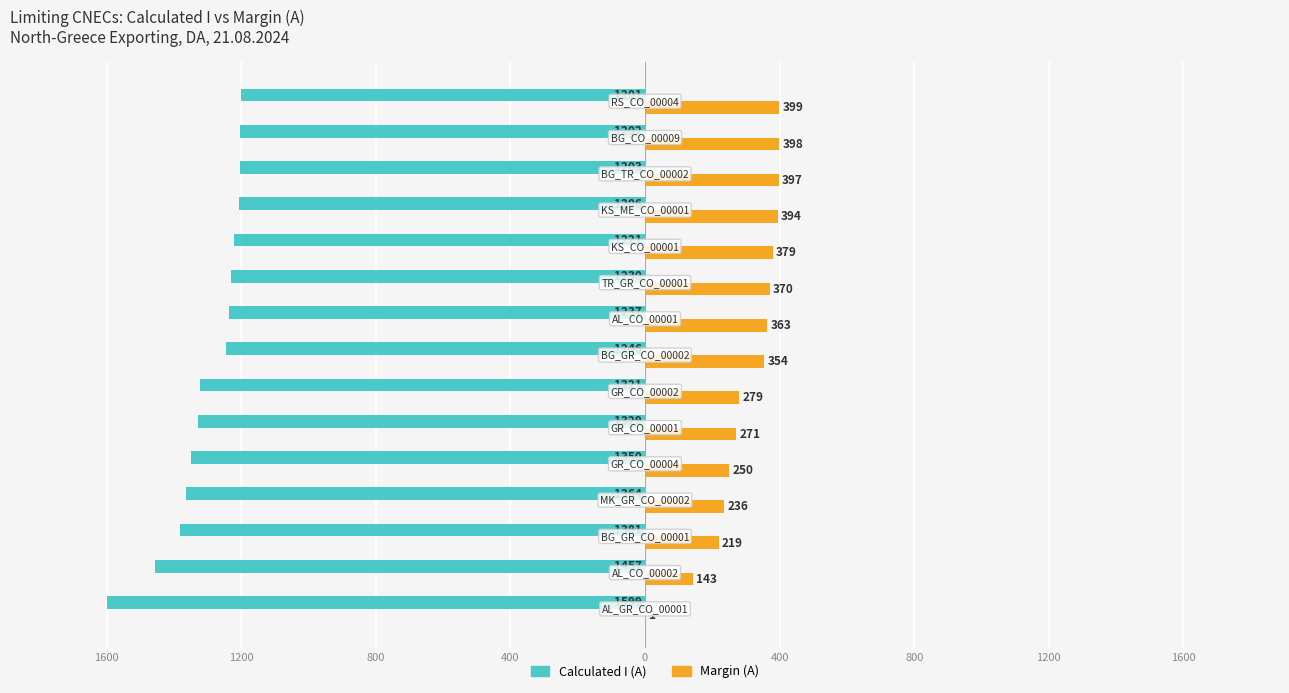

What is the sum of all Calculated I (A) values?

-19547